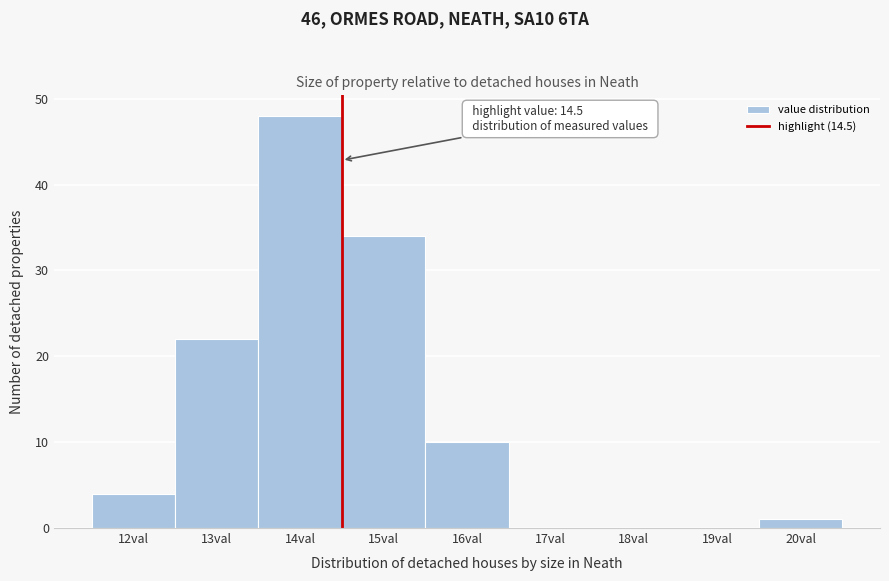

Which range on the x-axis has the tallest bar?

13.5 to 14.5